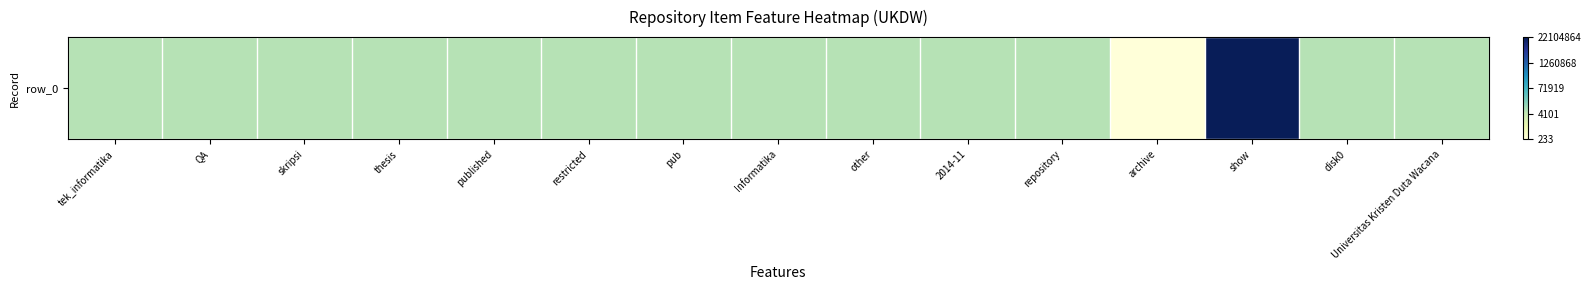

List the labels in order of value, smallest first.

archive, tek_informatika, QA, skripsi, thesis, published, restricted, pub, Informatika, other, 2014-11, repository, disk0, Universitas Kristen Duta Wacana, show